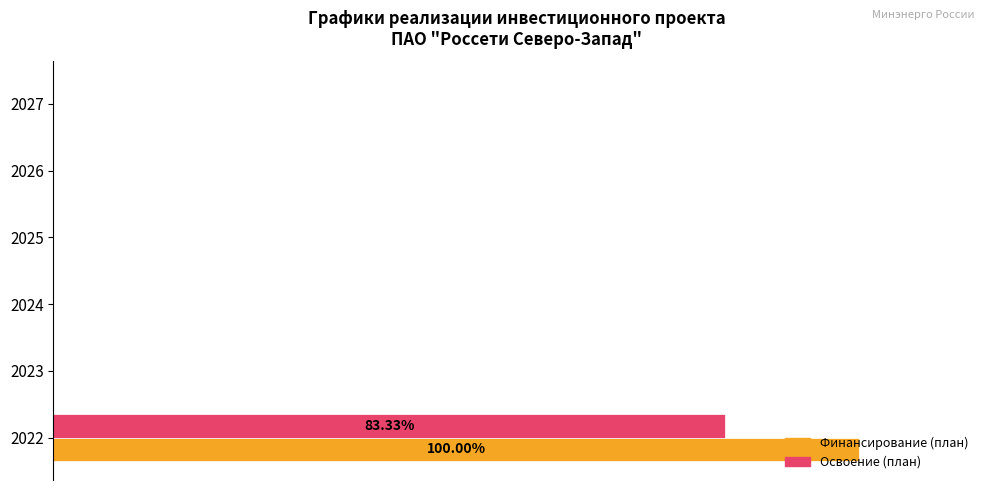

What are all the series names shown in the legend?

Финансирование (план), Освоение (план)